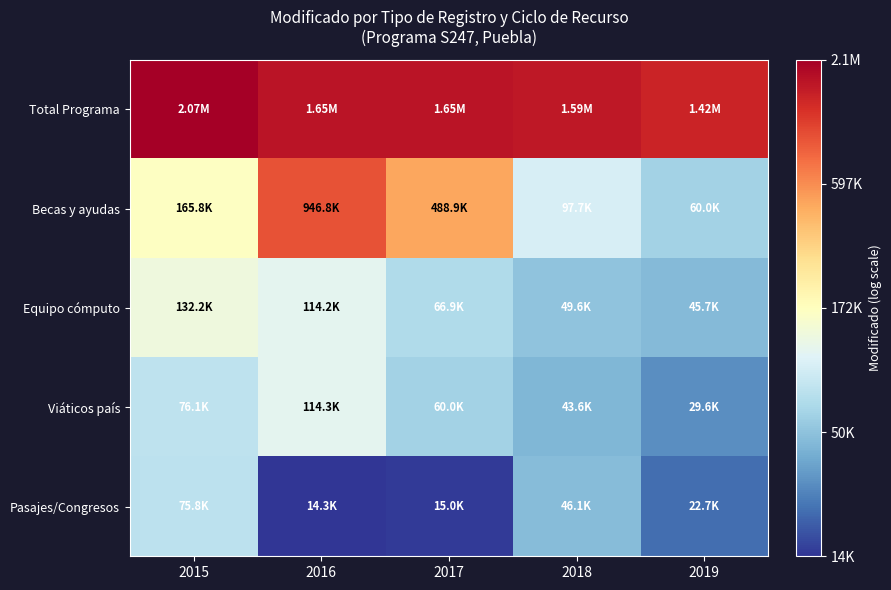

Which series has the largest total across all categories?

Total Programa